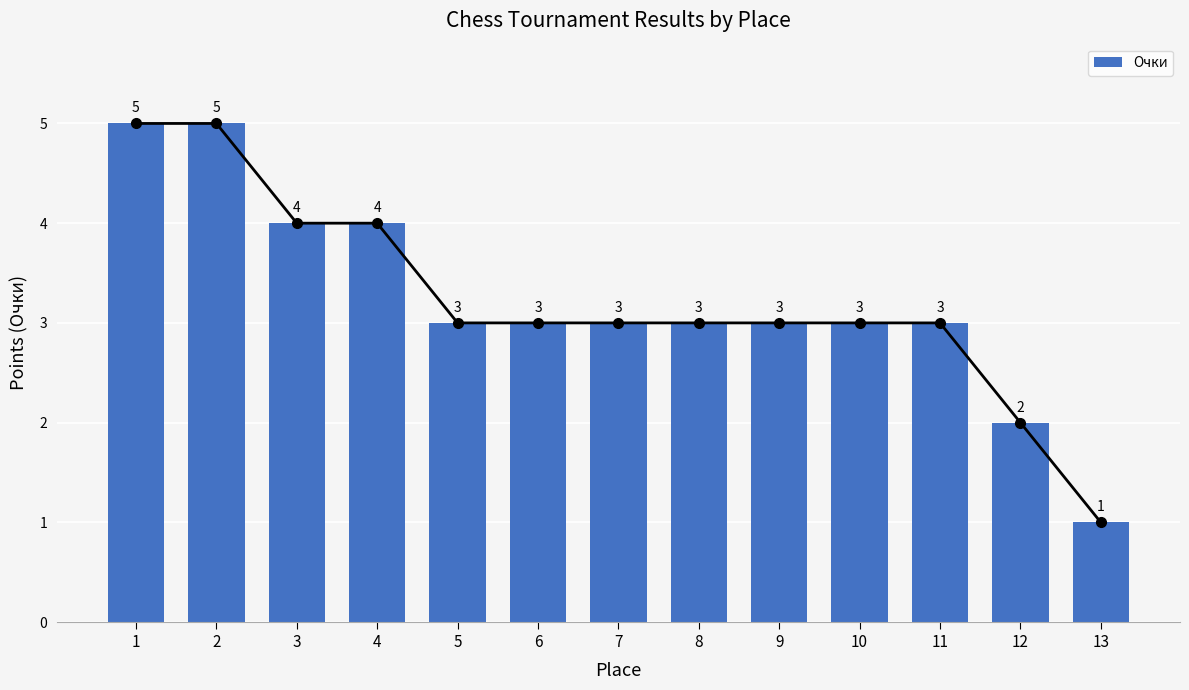

How many bars are there in total?

13